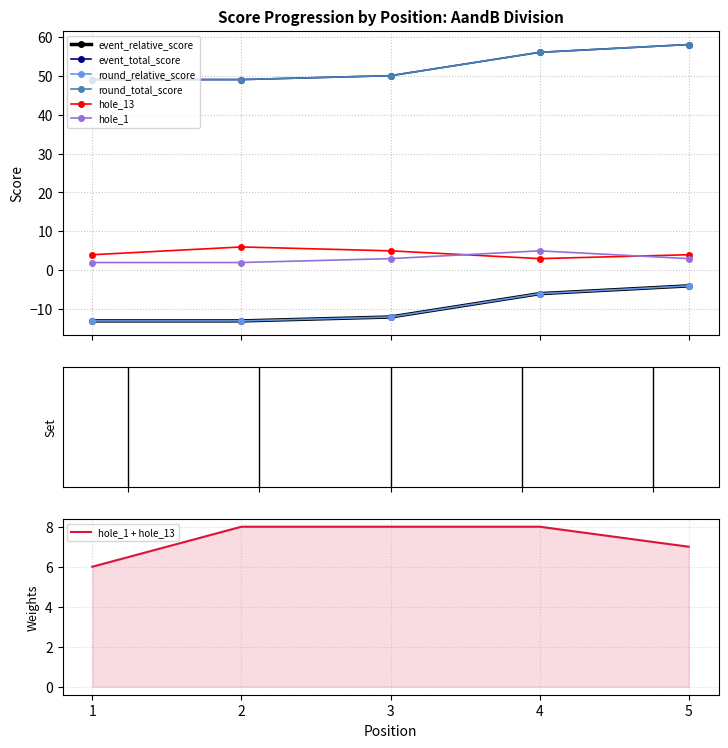

Is the value of hole_1 at 3 greater than the value of round_relative_score at 5?

Yes